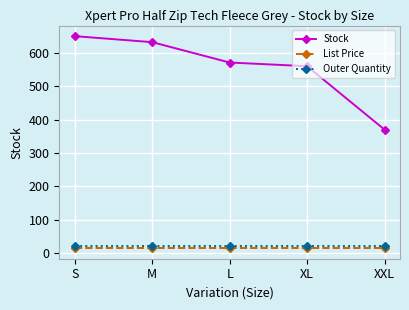

Which series has the largest range (max minus min)?

Stock